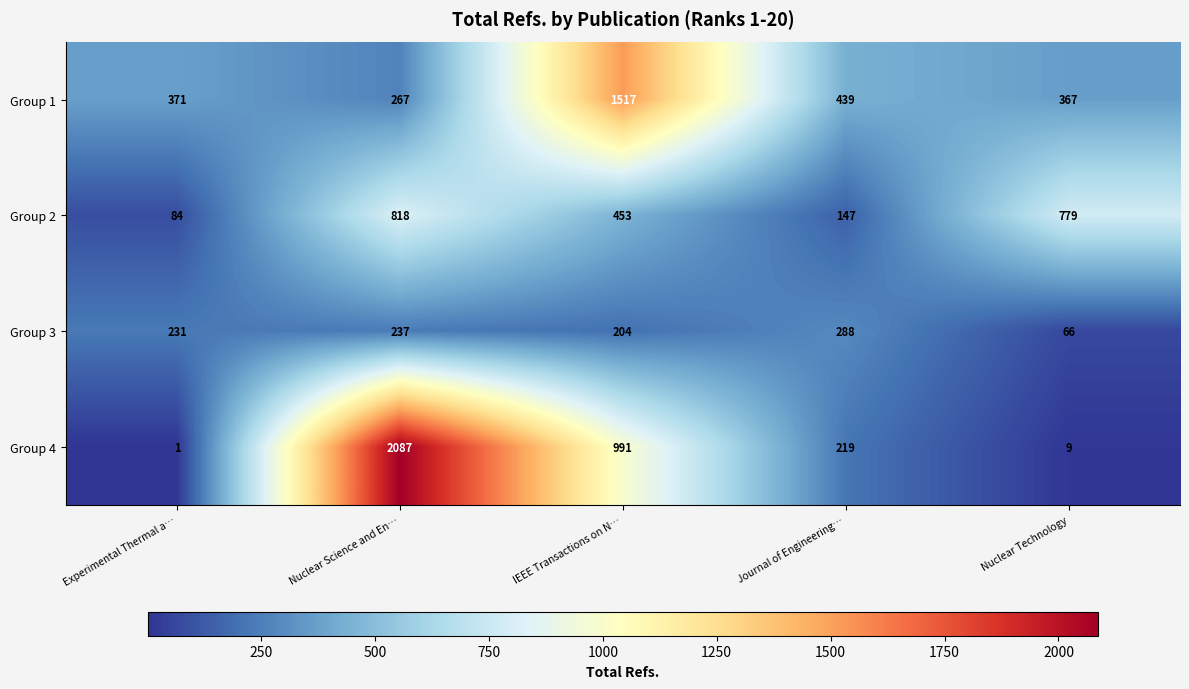

How many data points does each series have?

5